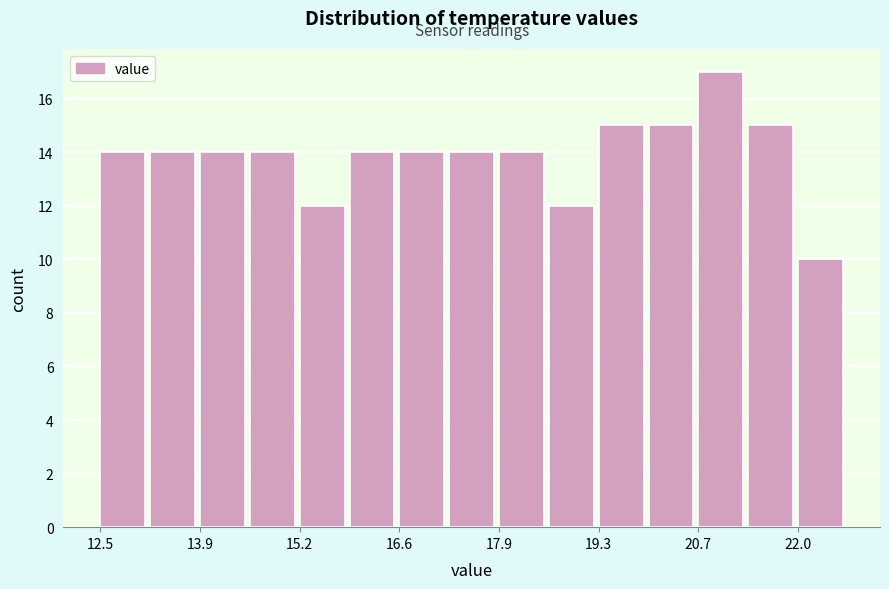

Around what value on the x-axis is the tallest bar? Give the approximate position of its centre, as read against the axis.

21.0